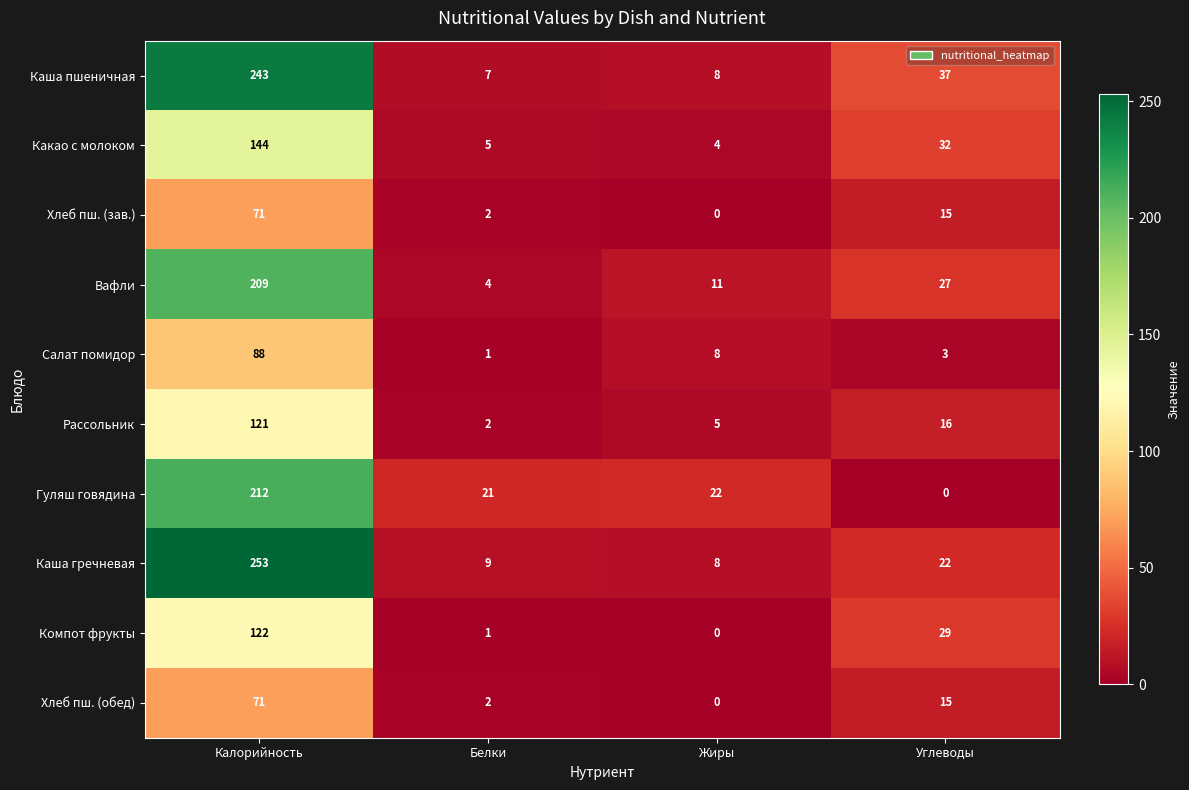

Which category has the lowest value in the Салат помидор series?

Белки